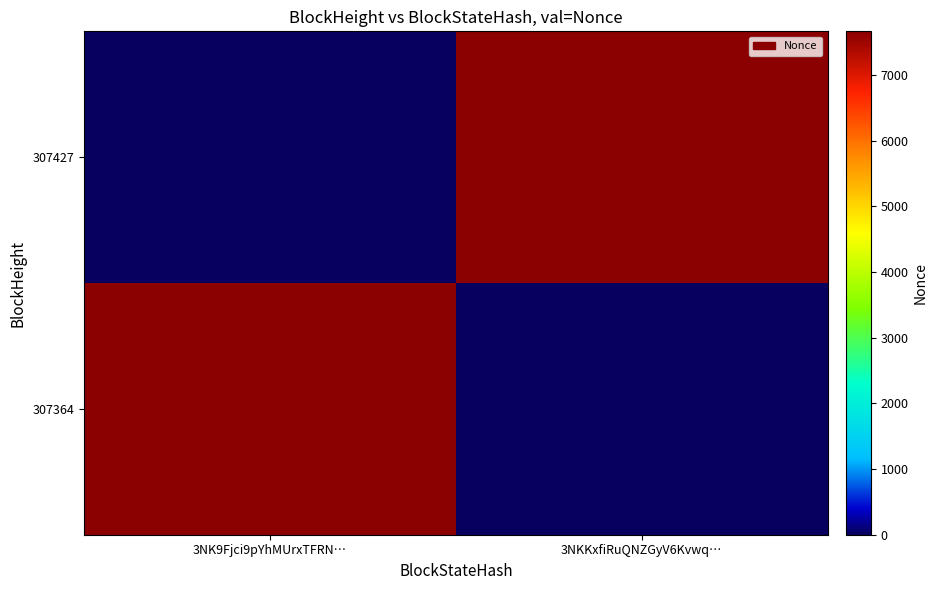

What is the difference between the highest and lowest values at 3NK9Fjci9pYhMUrxTFRN…?

7663